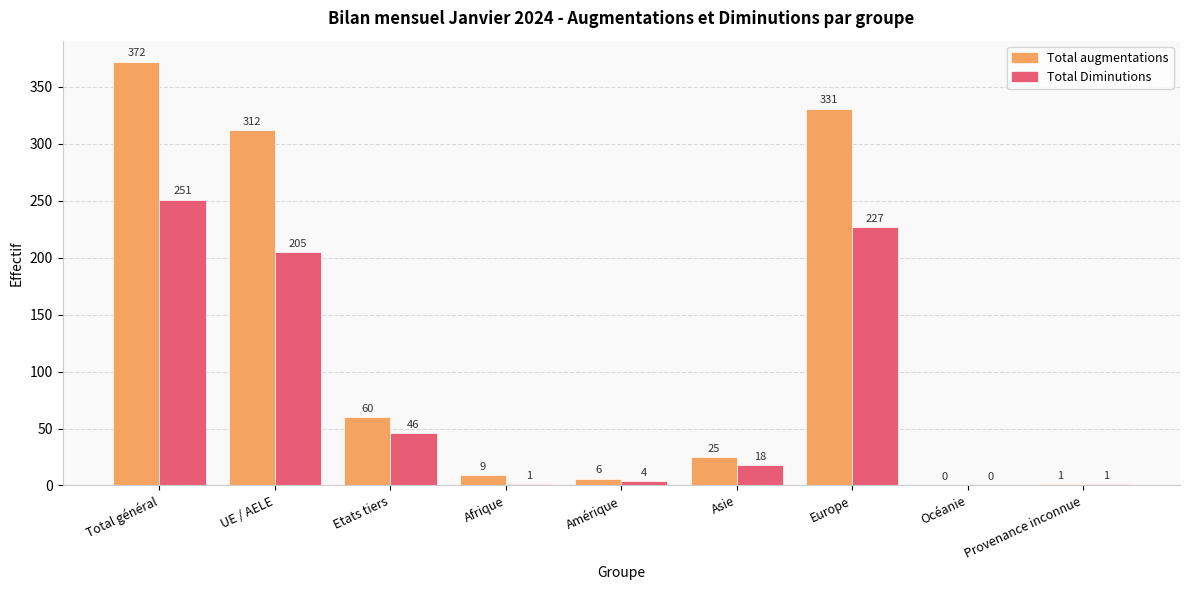

How many data points does each series have?

9